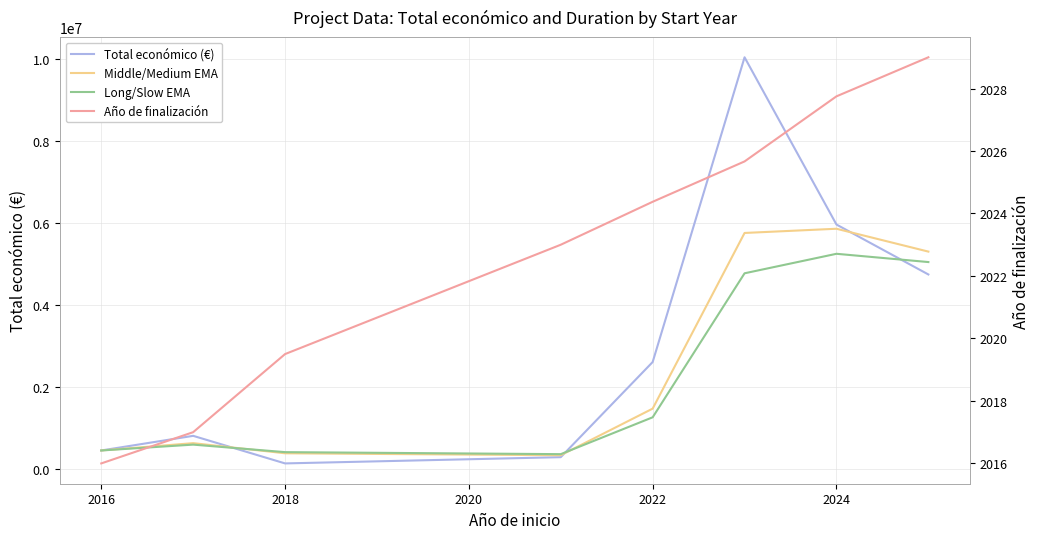

What is the average value of the Long/Slow EMA series?

2264366.4